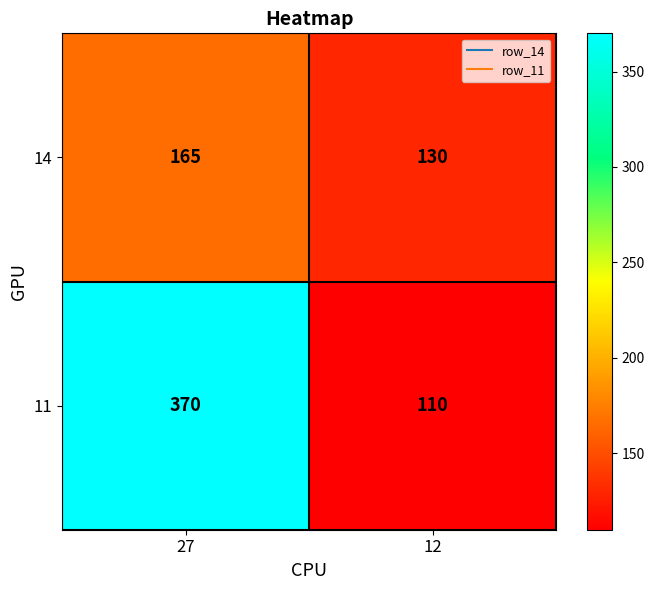

Reading right to left, what are all the values shown in this chart?

14: 130	165
11: 110	370